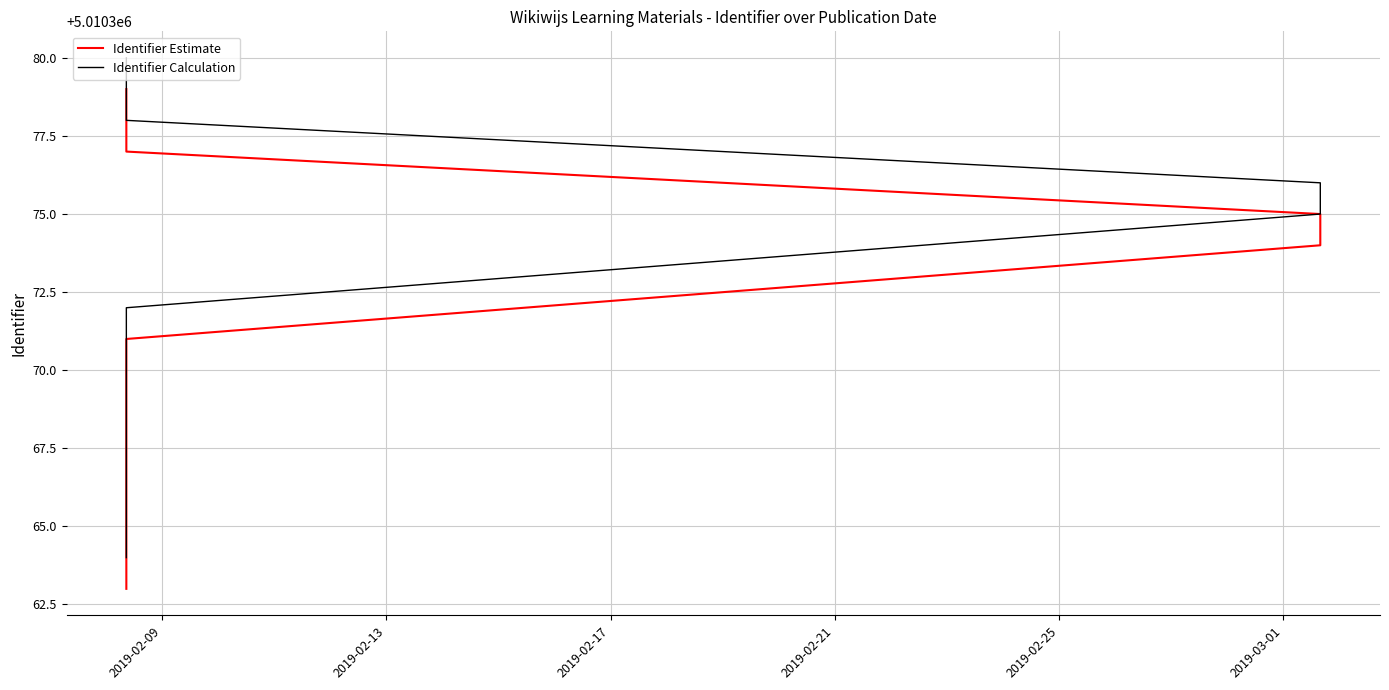

Which category has the lowest value across all series?

2019-02-09